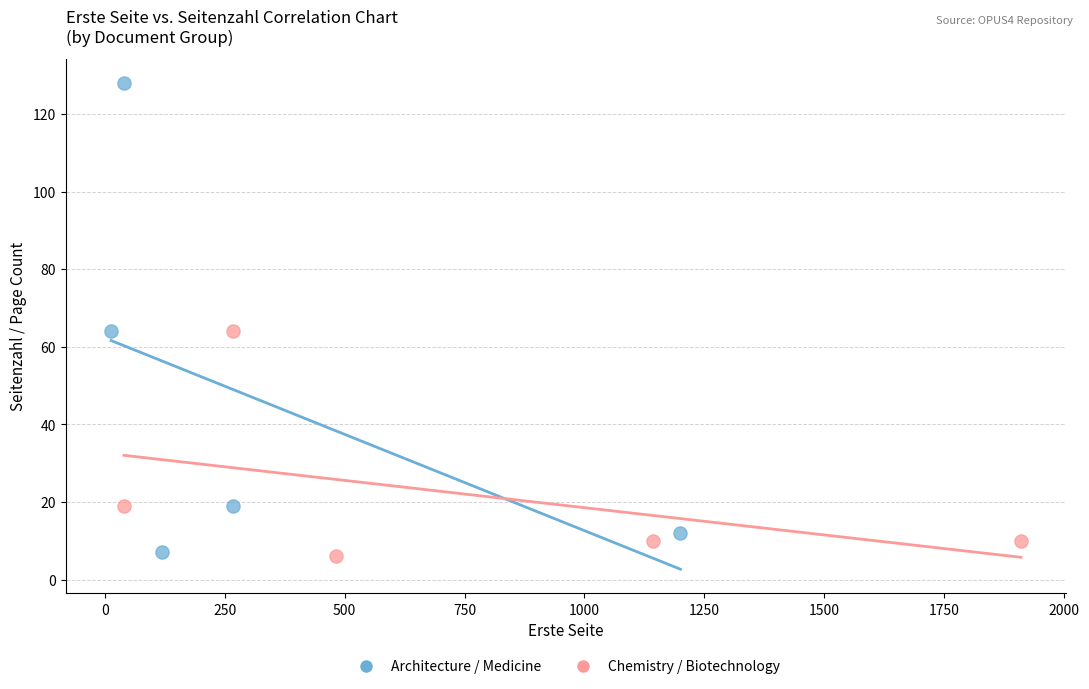

Which series has the widest spread of Y values?

Architecture / Medicine